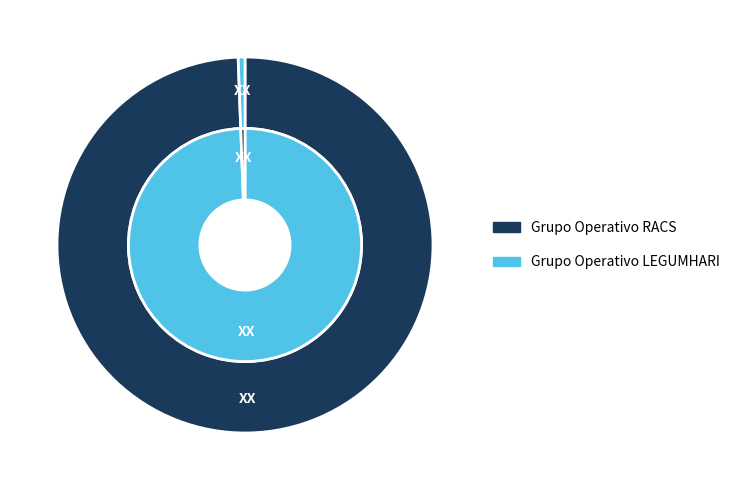

What percentage do Grupo Operativo LEGUMHARI and Grupo Operativo RACS together represent?

100.0%